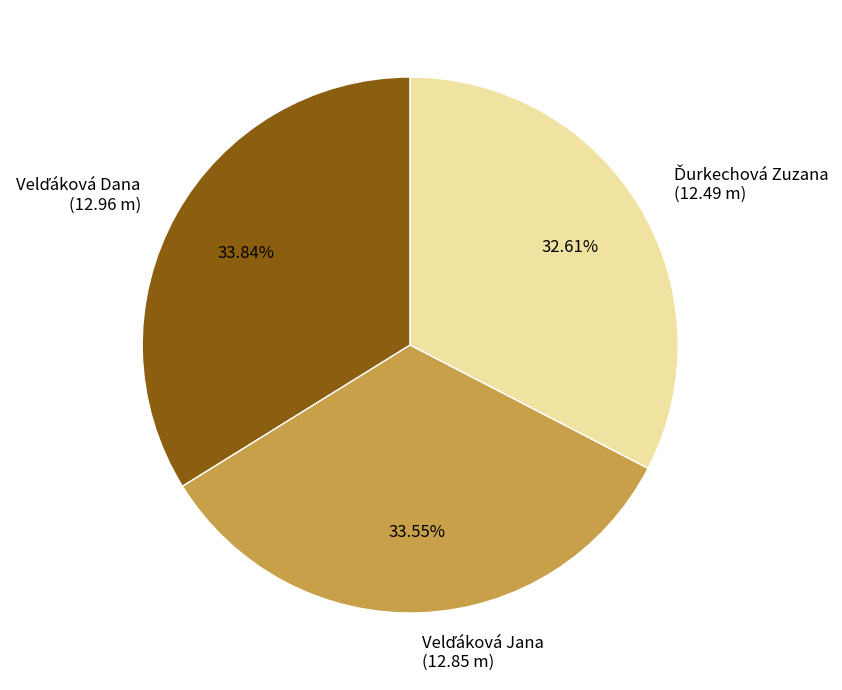

Is there a majority slice in this chart?

No